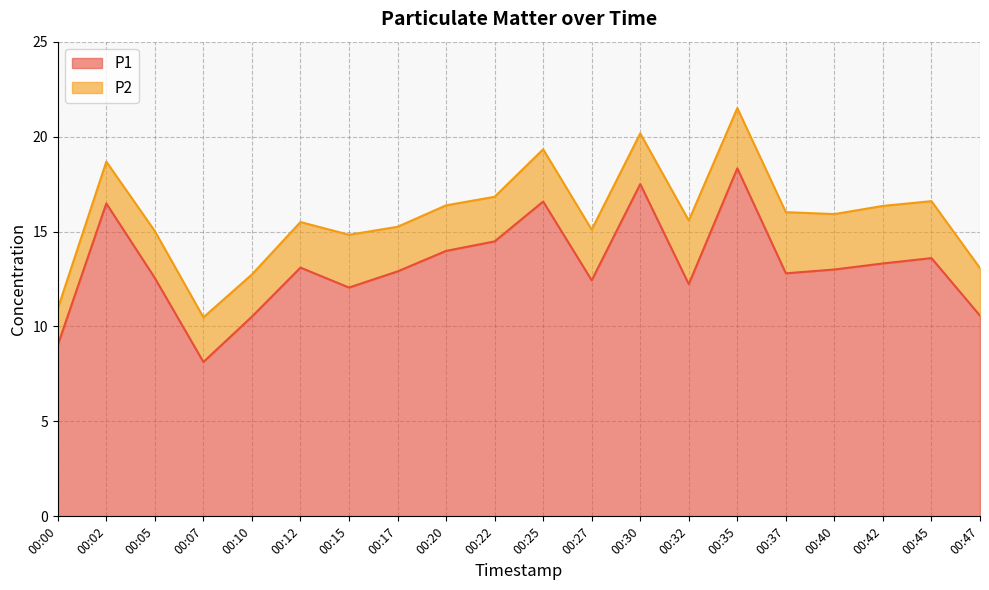

Where is the first local minimum?

00:07